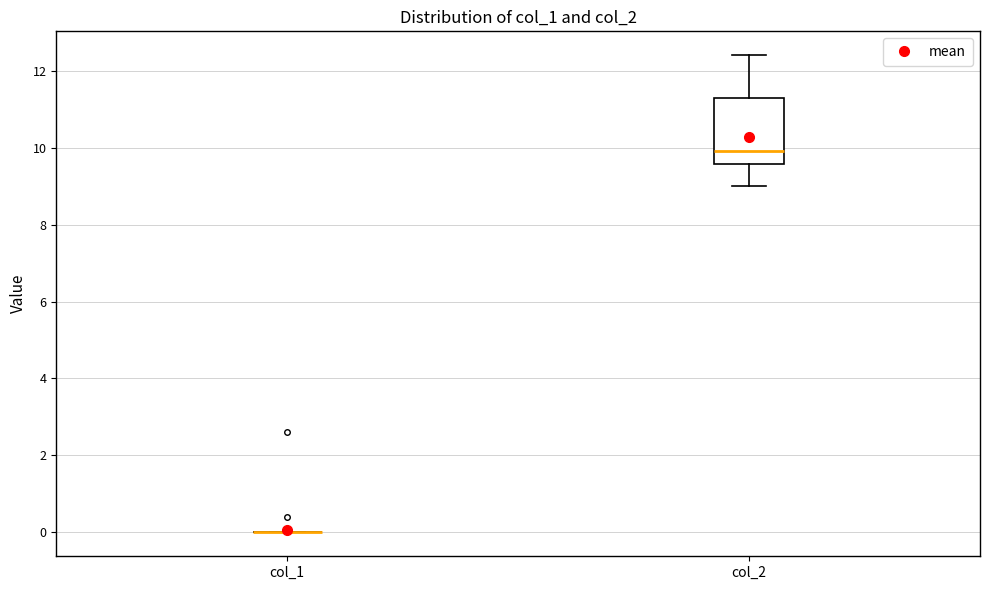

Comparing the boxes themselves (not the whiskers), which one is the tallest?

col_2